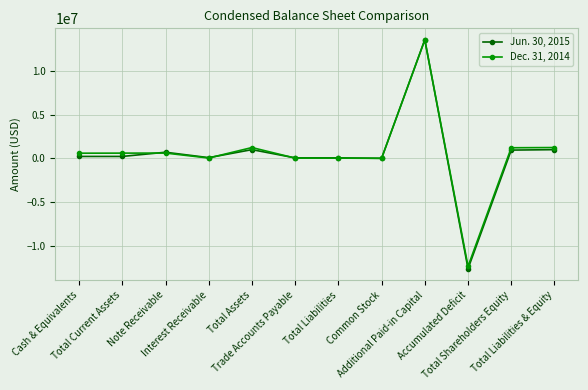

What is the difference between the maximum and second lowest values in the Jun. 30, 2015 series?

13552254